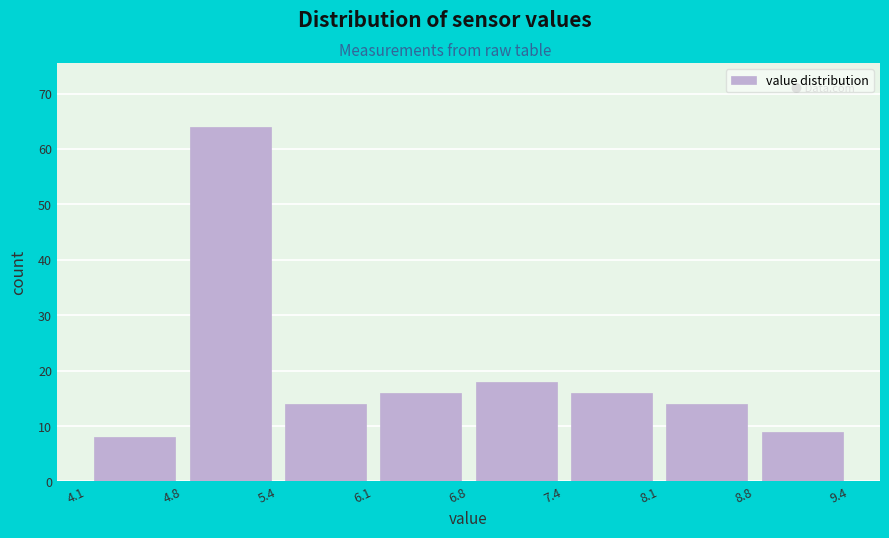

Which range on the x-axis has the tallest bar?

4.8 to 5.4